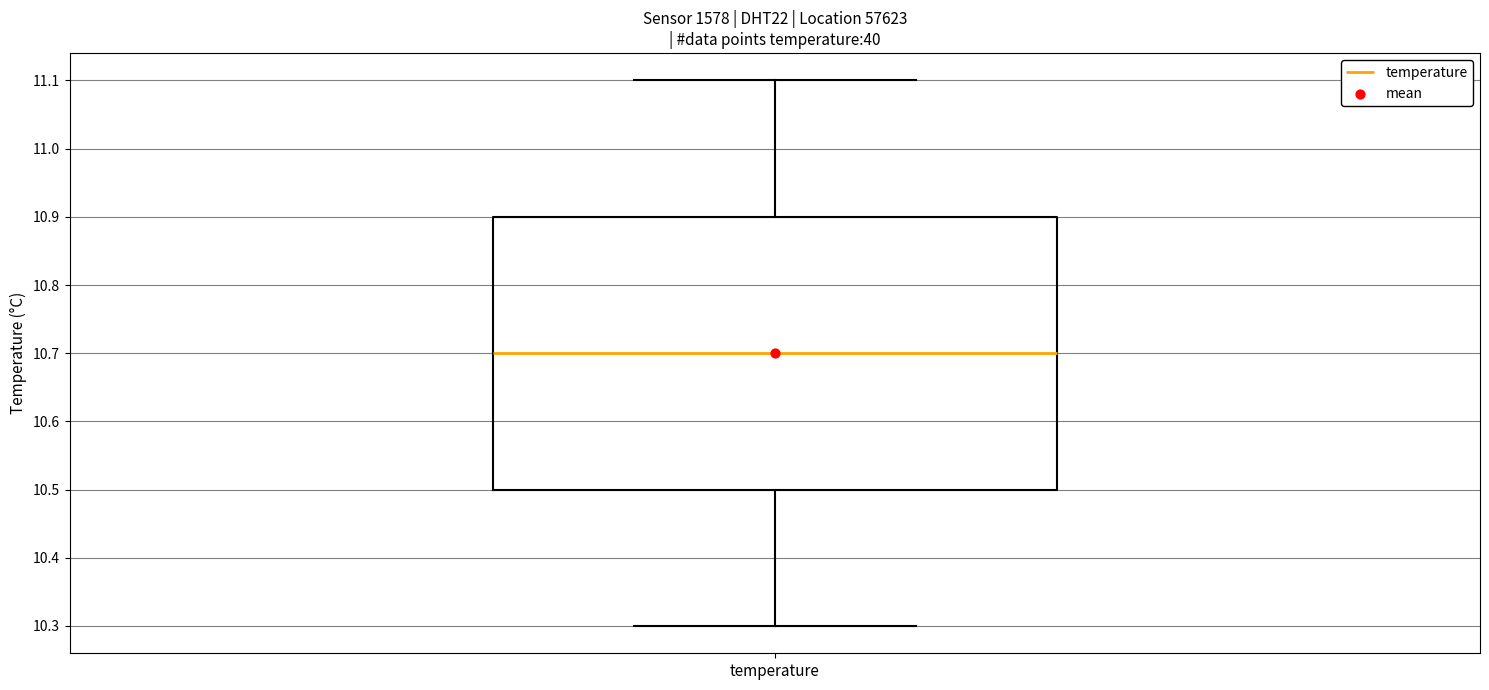

Where is the lower edge of the box for temperature on the y-axis? The values are not printed on the chart, so give them approximately, as read against the axis.

10.5